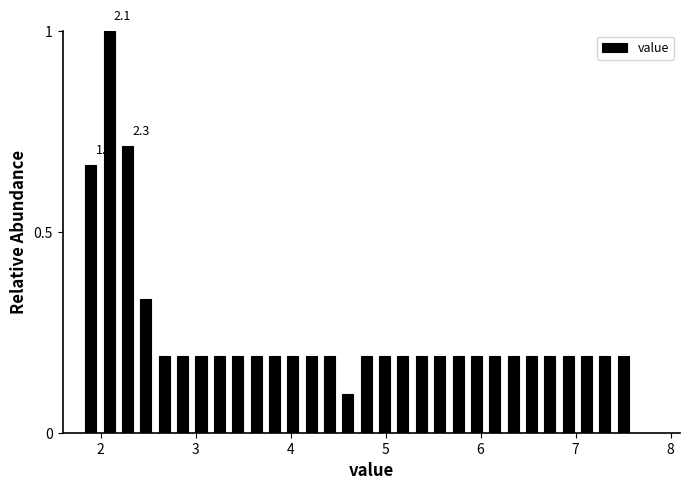

Around what value on the x-axis is the tallest bar? Give the approximate position of its centre, as read against the axis.

2.1